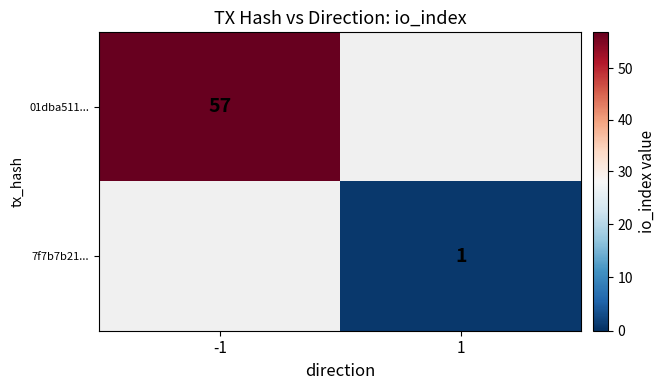

Is it true that 7f7b7b21... equals 1 at 1?

True